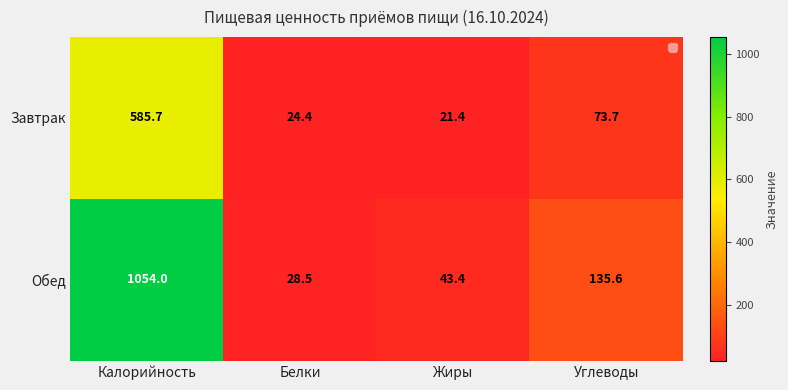

Rank the series by their maximum value, from highest to lowest.

Обед, Завтрак